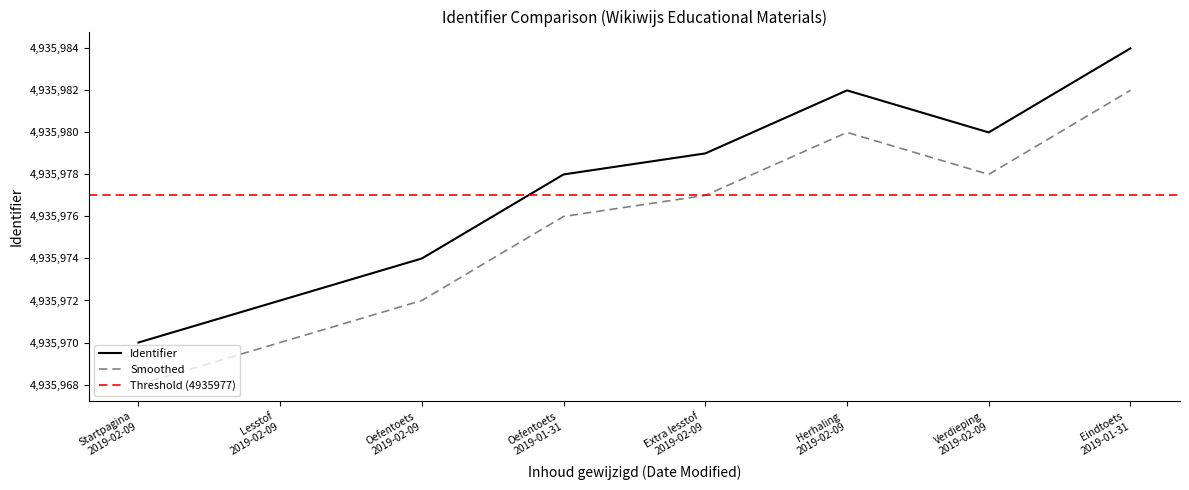

Is it true that the value at Oefentoets 2019-02-09 is 2676624?

False